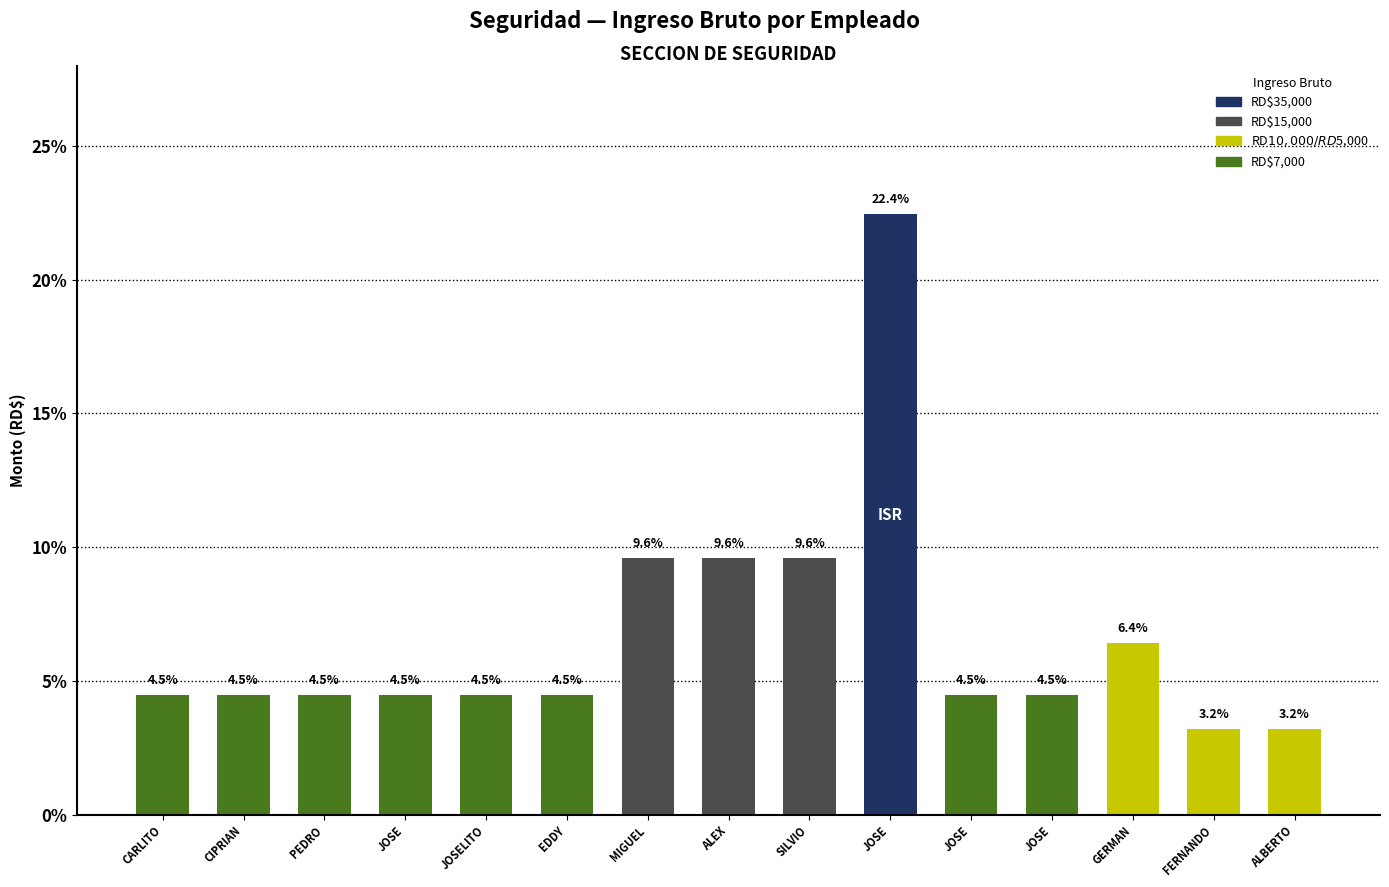

How many data points does each series have?

15